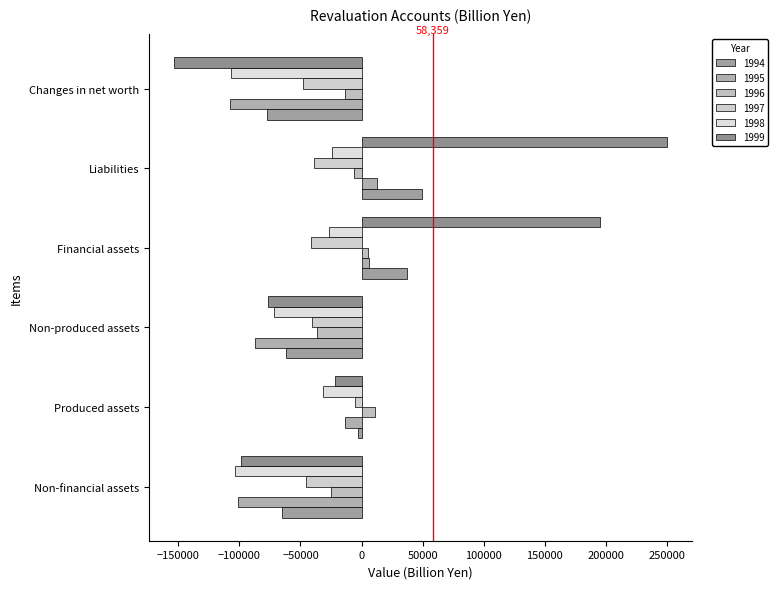

What is the difference between the 1998 values at Non-financial assets and Financial assets?

76543.7